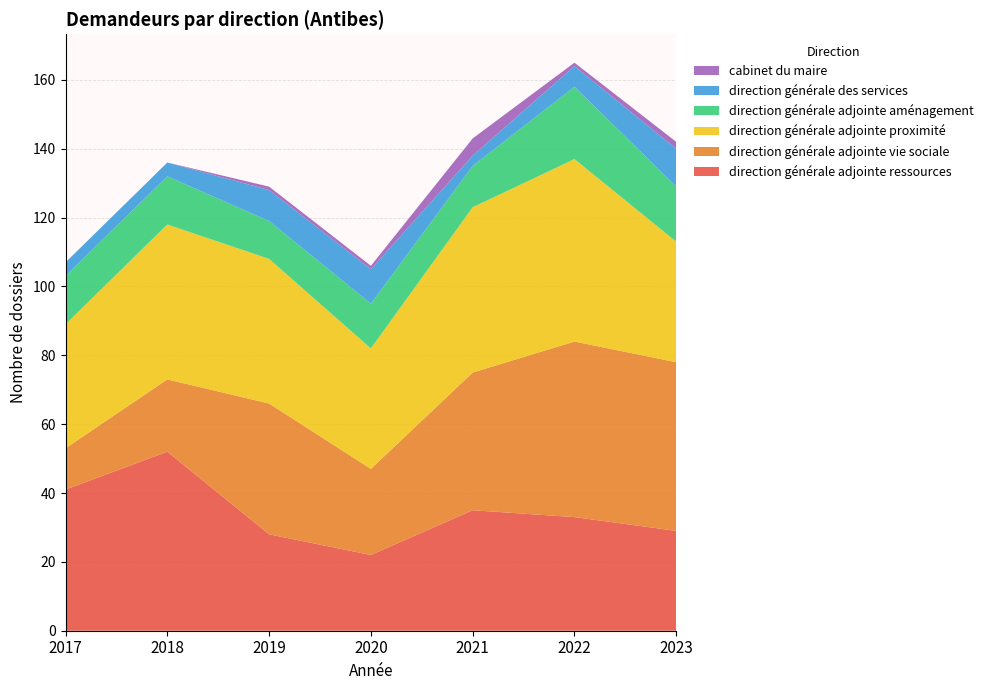

Reading right to left, what are all the values shown in this chart?

direction générale adjointe ressources: 29	33	35	22	28	52	41
direction générale adjointe vie sociale: 49	51	40	25	38	21	12
direction générale adjointe proximité: 35	53	48	35	42	45	36
direction générale adjointe aménagement: 16	21	12	13	11	14	14
direction générale des services: 11	6	3	10	9	4	4
cabinet du maire: 2	1	5	1	1	0	0